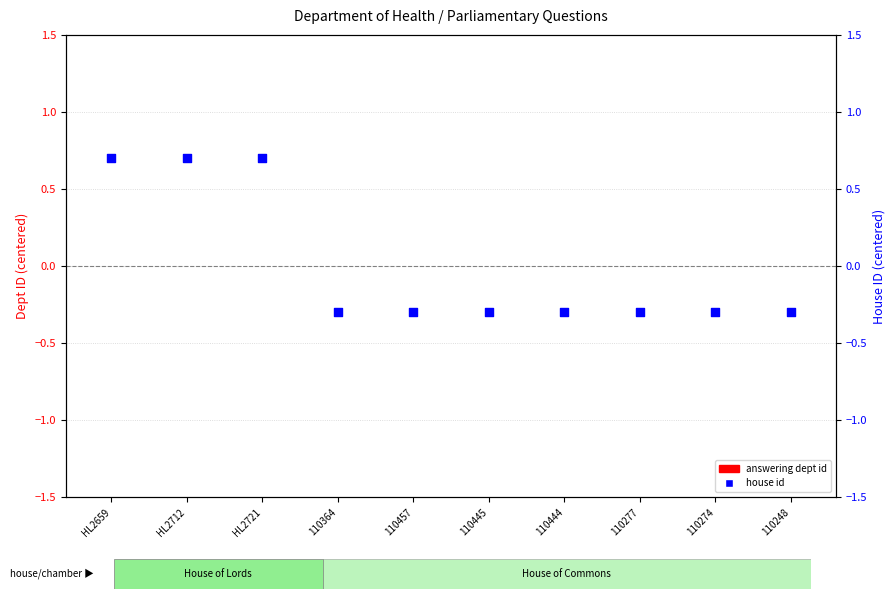

Which series has the largest Y range (max minus min)?

house id